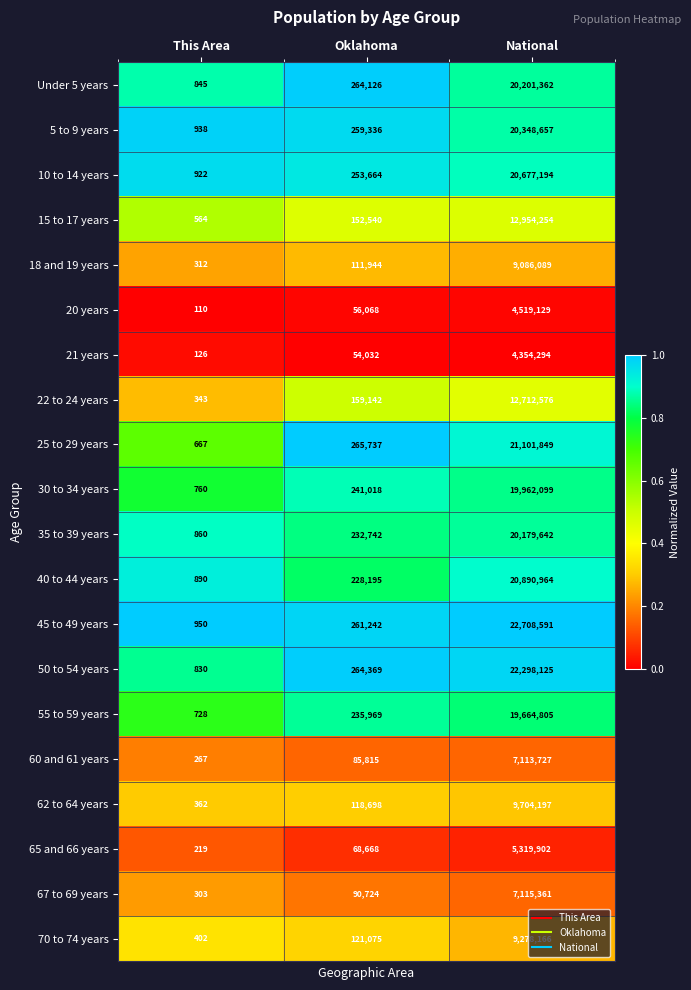

Which category has the highest value across all series?

National